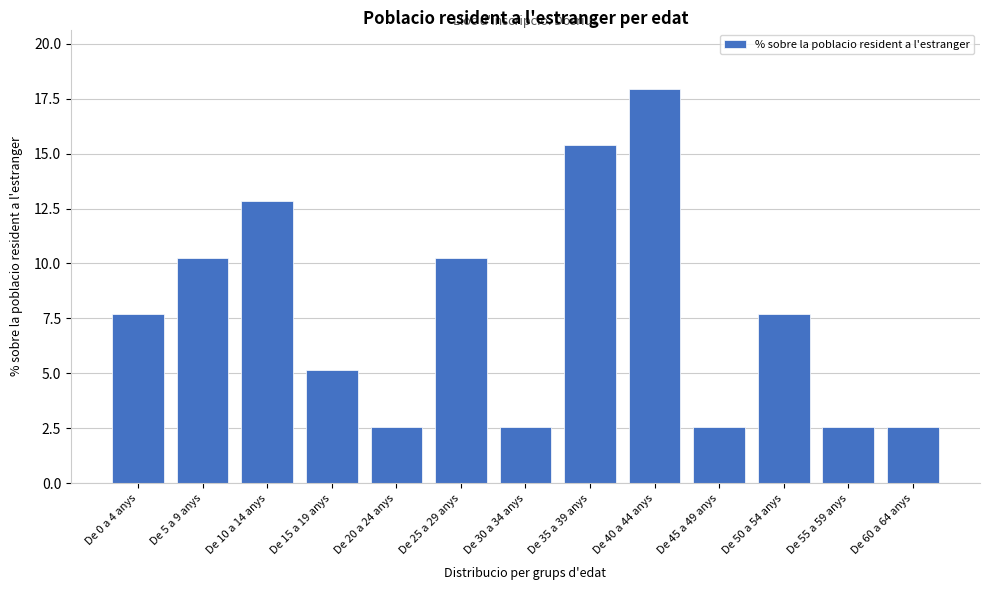

What position from the left is De 20 a 24 anys?

5